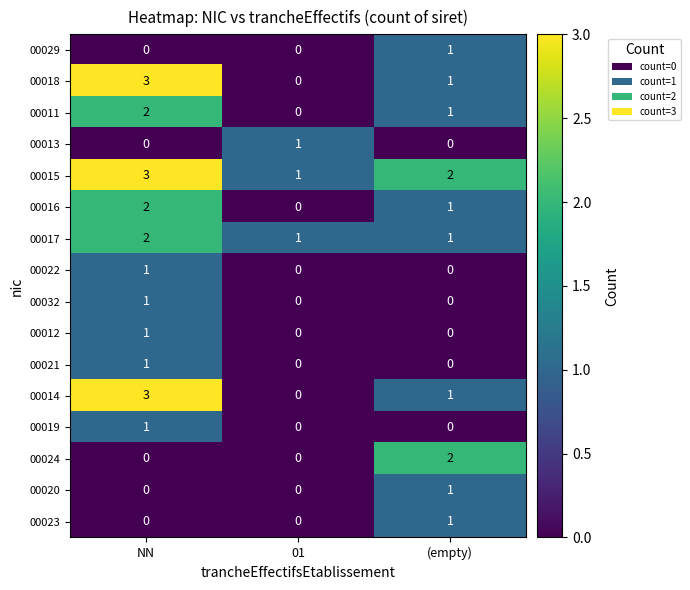

Which series changed the most between 01 and (empty)?

00024